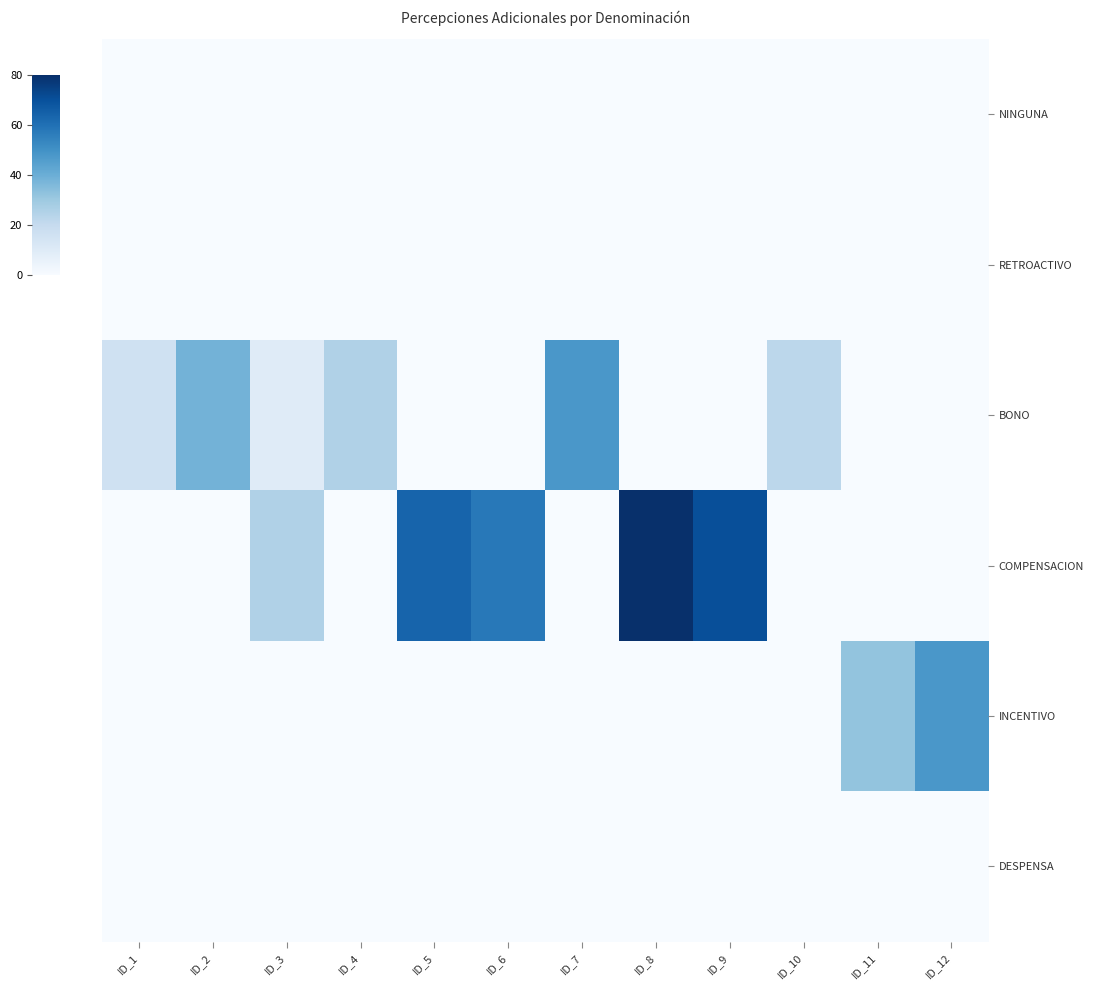

Reading left to right, extract all data points from this chart.

NINGUNA: ID_1=0.0	ID_2=0.0	ID_3=0.0	ID_4=0.0	ID_5=0.0	ID_6=0.0	ID_7=0.0	ID_8=0.0	ID_9=0.0	ID_10=0.0	ID_11=0.0	ID_12=0.0
RETROACTIVO: ID_1=0.0	ID_2=0.0	ID_3=0.0	ID_4=0.0	ID_5=0.0	ID_6=0.0	ID_7=0.0	ID_8=0.0	ID_9=0.0	ID_10=0.0	ID_11=0.0	ID_12=0.0
BONO: ID_1=16.0	ID_2=38.4	ID_3=9.6	ID_4=25.6	ID_5=0.0	ID_6=0.0	ID_7=48.0	ID_8=0.0	ID_9=0.0	ID_10=22.4	ID_11=0.0	ID_12=0.0
COMPENSACION: ID_1=0.0	ID_2=0.0	ID_3=25.6	ID_4=0.0	ID_5=64.0	ID_6=57.6	ID_7=0.0	ID_8=80.0	ID_9=70.4	ID_10=0.0	ID_11=0.0	ID_12=0.0
INCENTIVO: ID_1=0.0	ID_2=0.0	ID_3=0.0	ID_4=0.0	ID_5=0.0	ID_6=0.0	ID_7=0.0	ID_8=0.0	ID_9=0.0	ID_10=0.0	ID_11=32.0	ID_12=48.0
DESPENSA: ID_1=0.0	ID_2=0.0	ID_3=0.0	ID_4=0.0	ID_5=0.0	ID_6=0.0	ID_7=0.0	ID_8=0.0	ID_9=0.0	ID_10=0.0	ID_11=0.0	ID_12=0.0